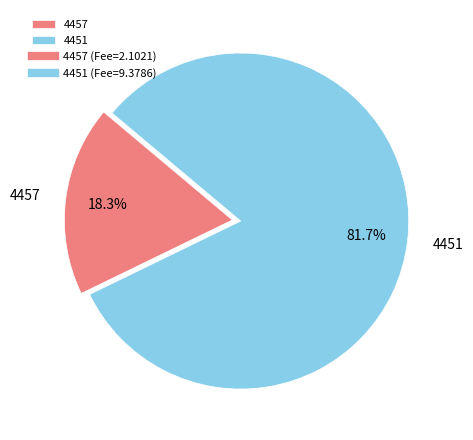

What is the ratio of the value at 4457 to the value at 4451?

0.2